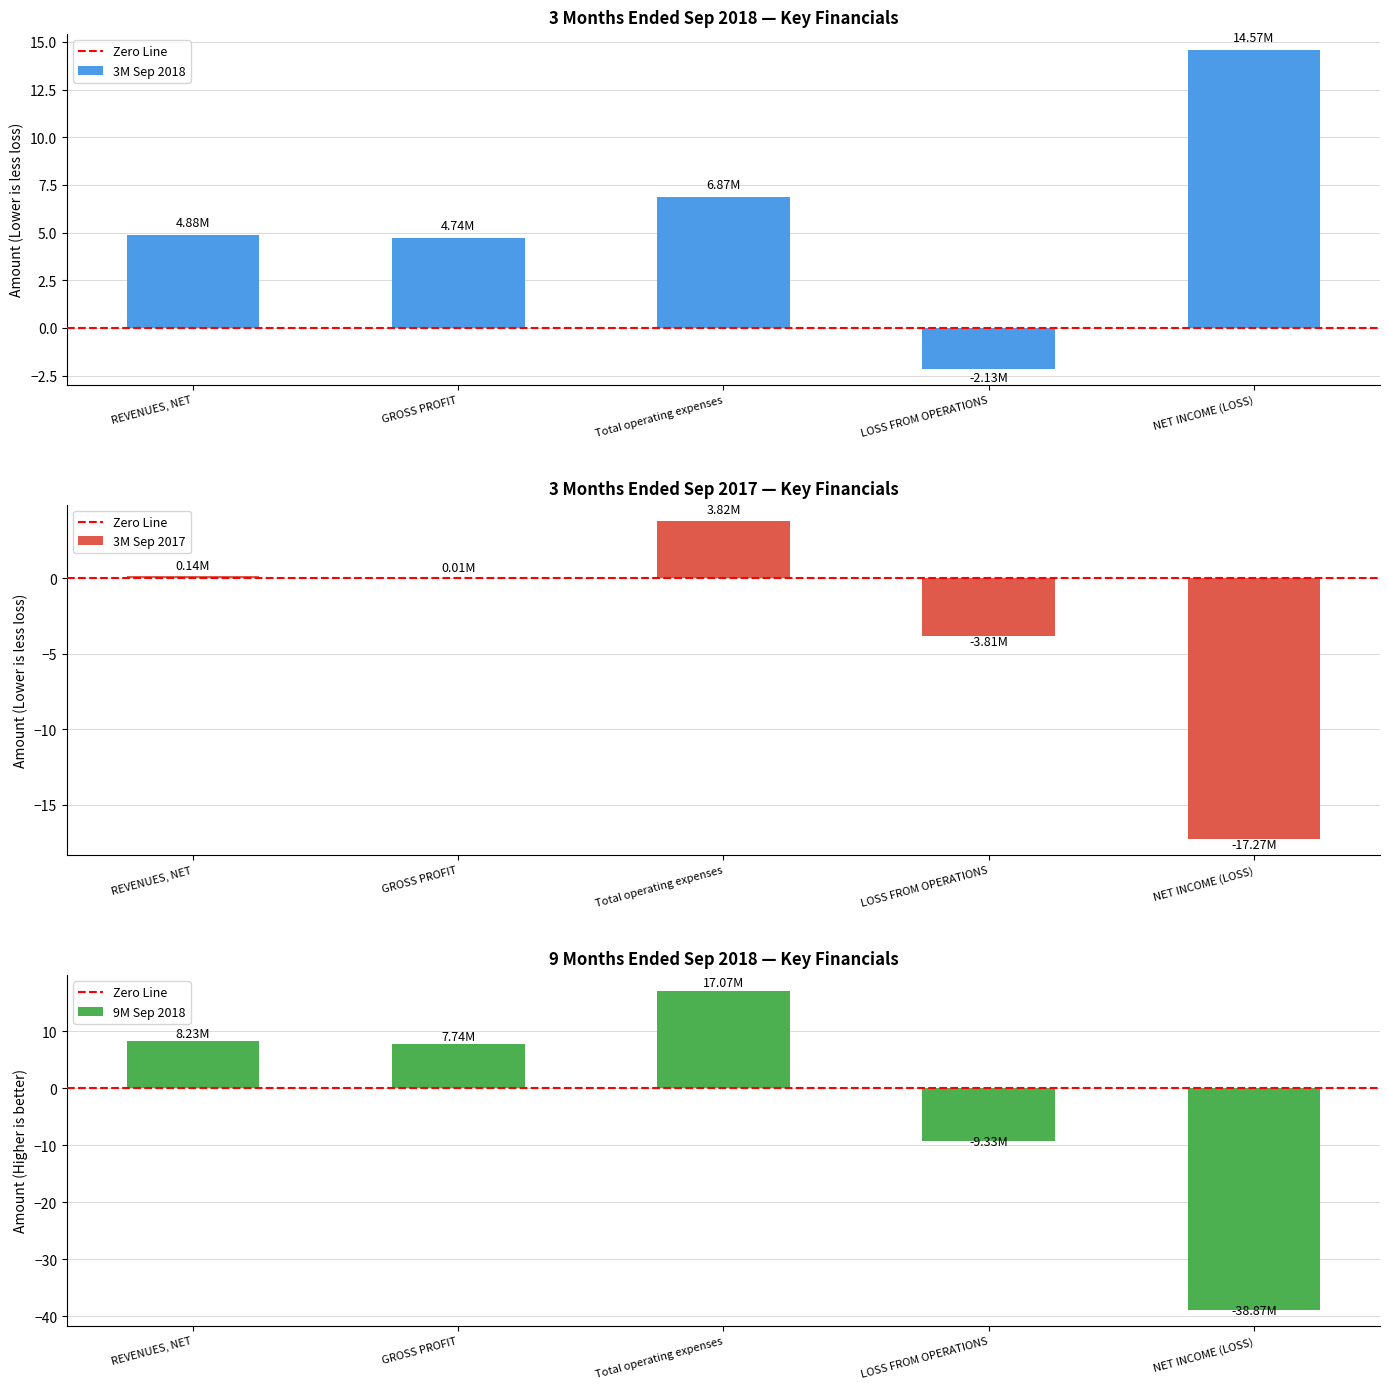

Which category has the lowest value across all series?

NET INCOME (LOSS)